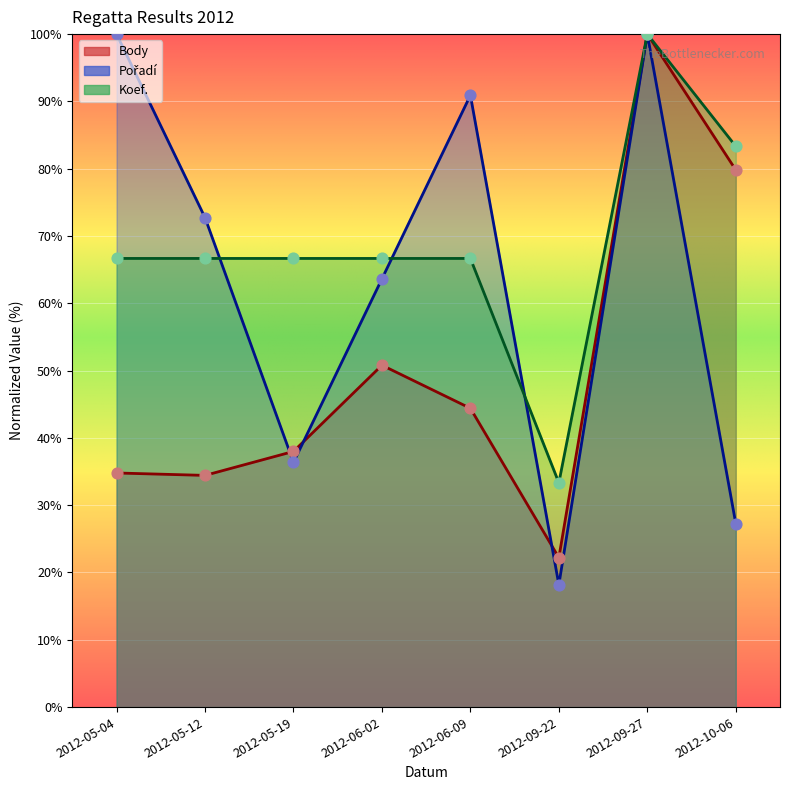

Which series has the widest spread of Y values?

Pořadí